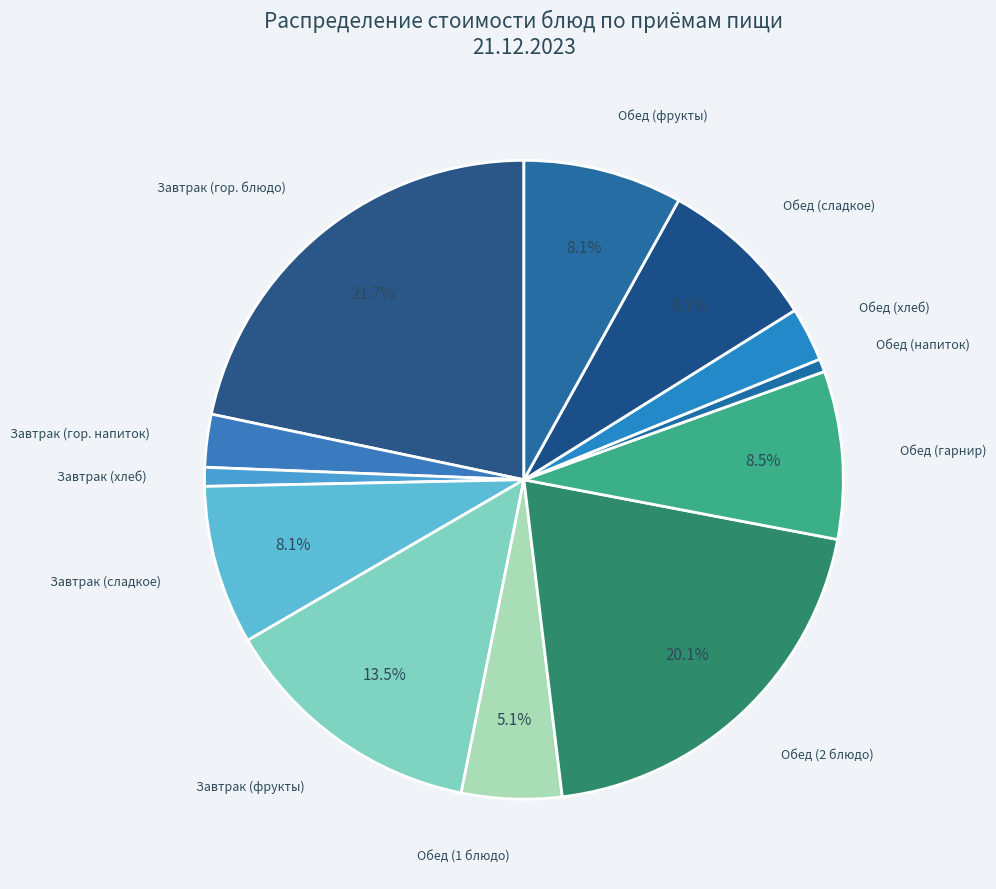

To the nearest percent, what portion does Обед (2 блюдо) represent?

20%